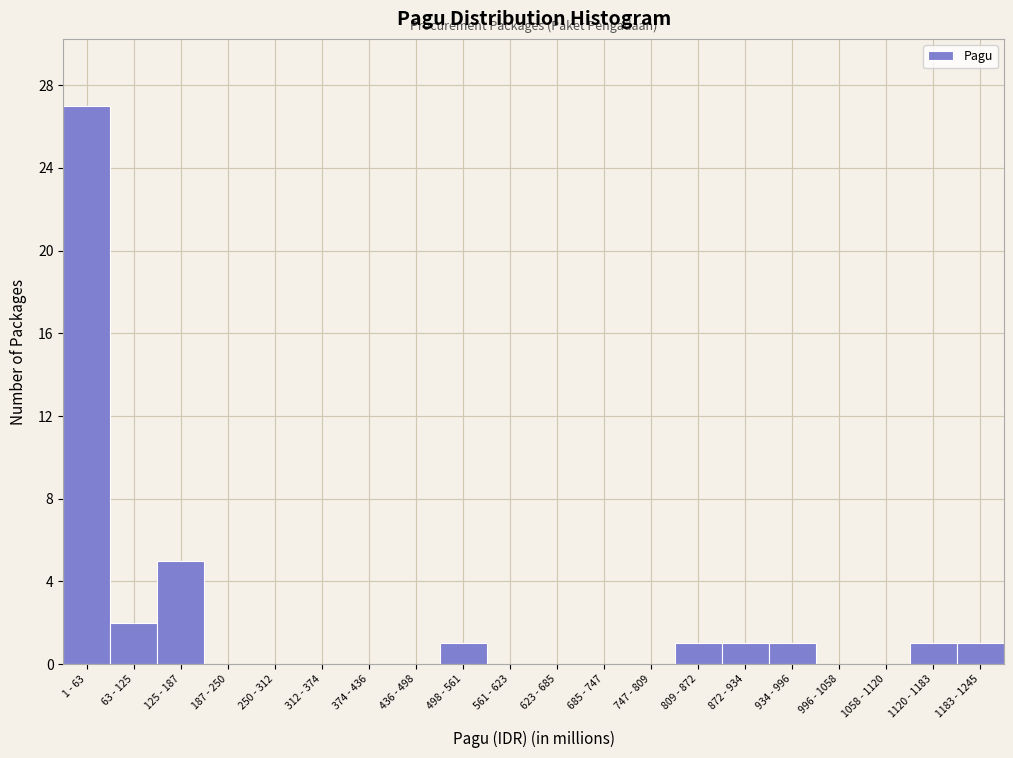

Reading right to left, transcribe all the data shown in this chart.

1183 - 1245=1	1120 - 1183=1	1058 - 1120=0	996 - 1058=0	934 - 996=1	872 - 934=1	809 - 872=1	747 - 809=0	685 - 747=0	623 - 685=0	561 - 623=0	498 - 561=1	436 - 498=0	374 - 436=0	312 - 374=0	250 - 312=0	187 - 250=0	125 - 187=5	63 - 125=2	1 - 63=27